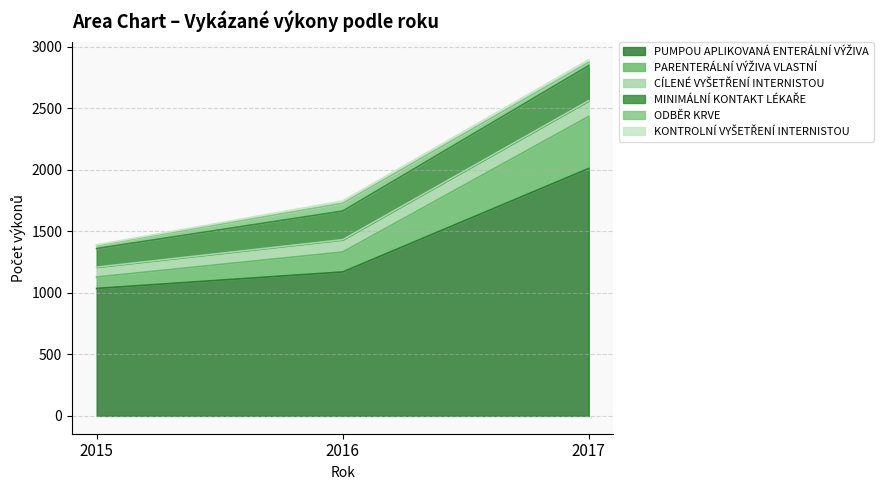

What is the maximum value shown in the chart?

2895